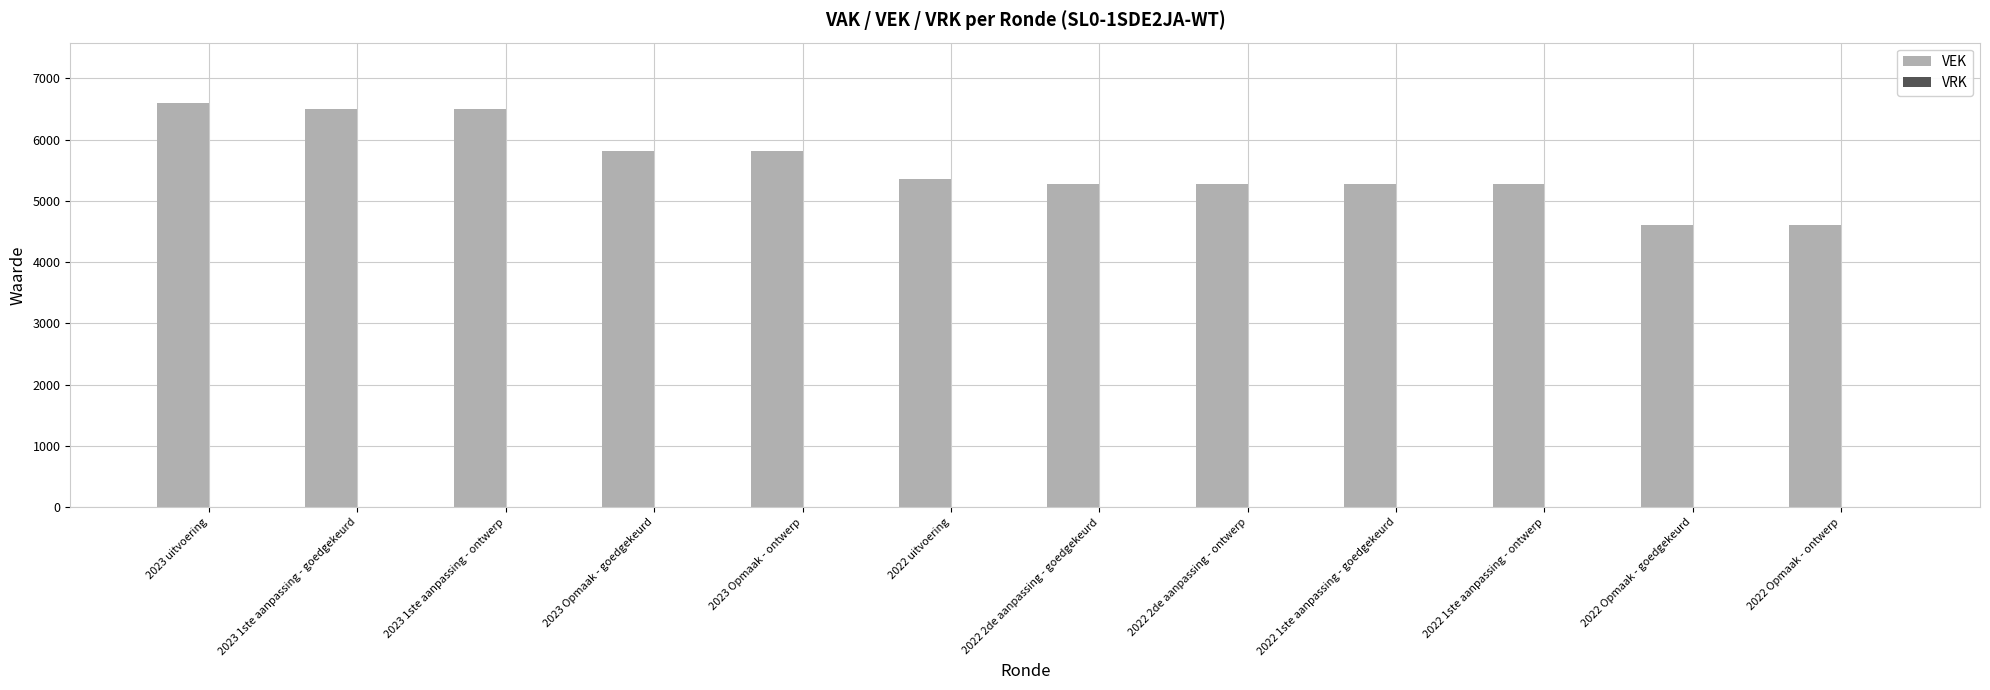

True or false: the data shows 5821 at 2023 Opmaak - goedgekeurd.

True